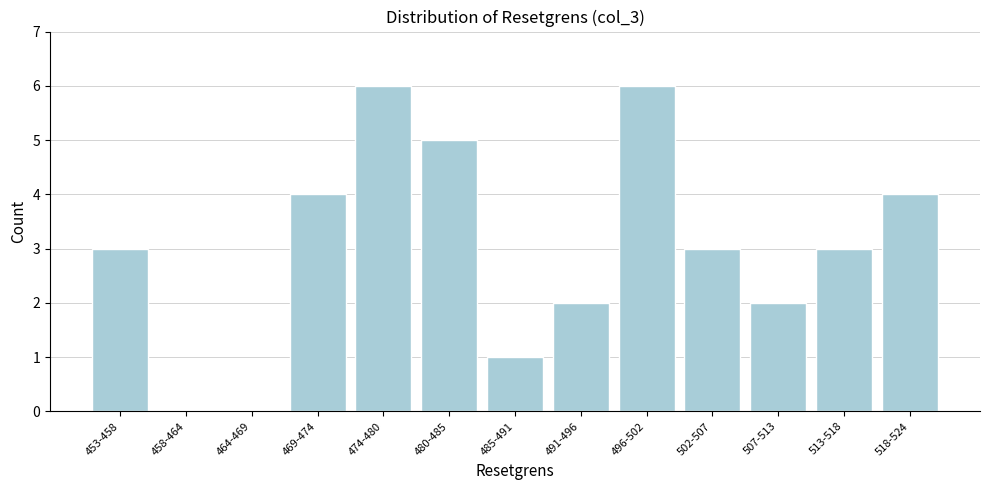

Reading left to right, transcribe all the data shown in this chart.

453-458=3	458-464=0	464-469=0	469-474=4	474-480=6	480-485=5	485-491=1	491-496=2	496-502=6	502-507=3	507-513=2	513-518=3	518-524=4